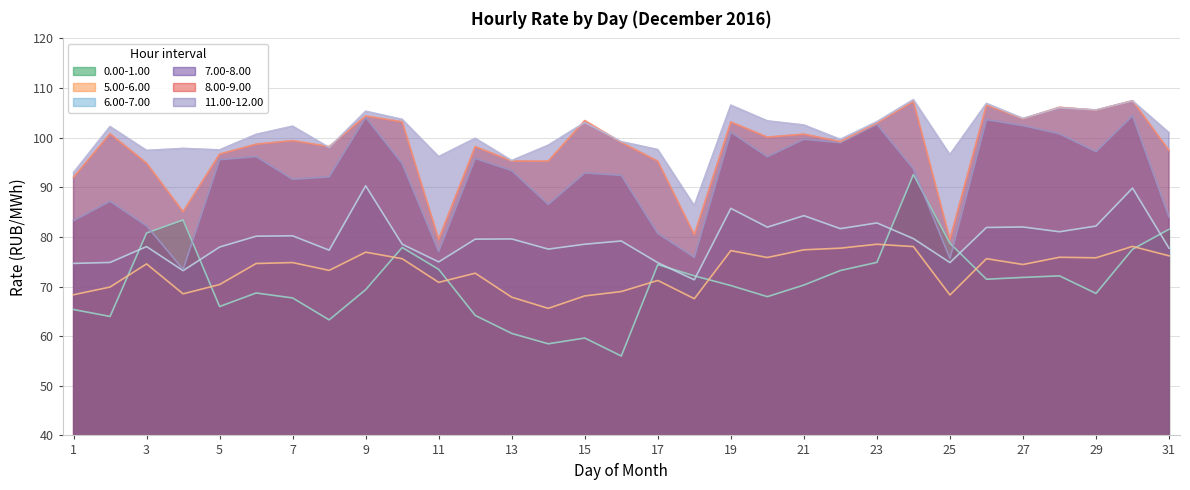

What is the smallest value displayed?

56.0